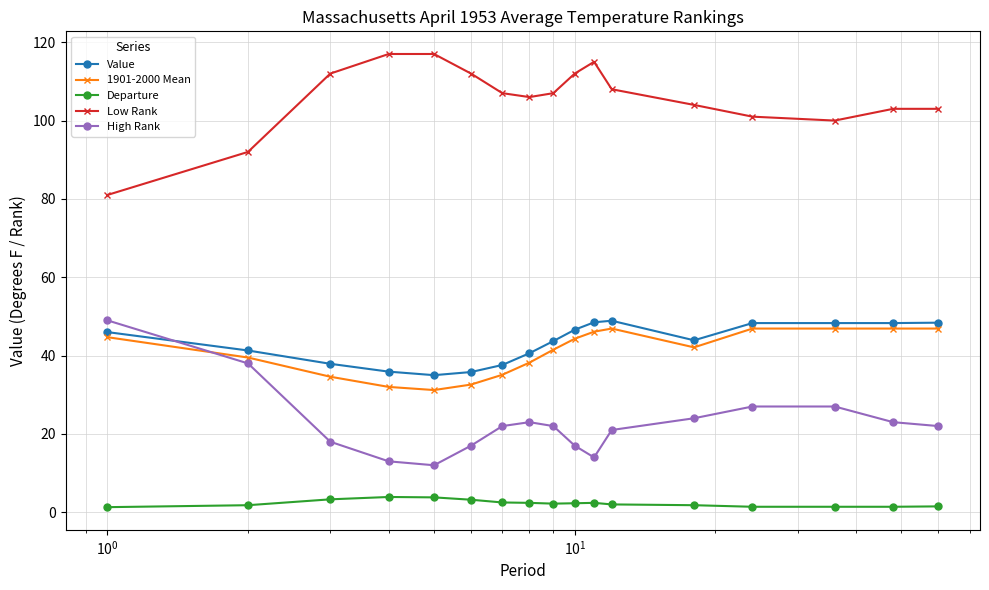

At how many categories does at least one series exceed 80?

17